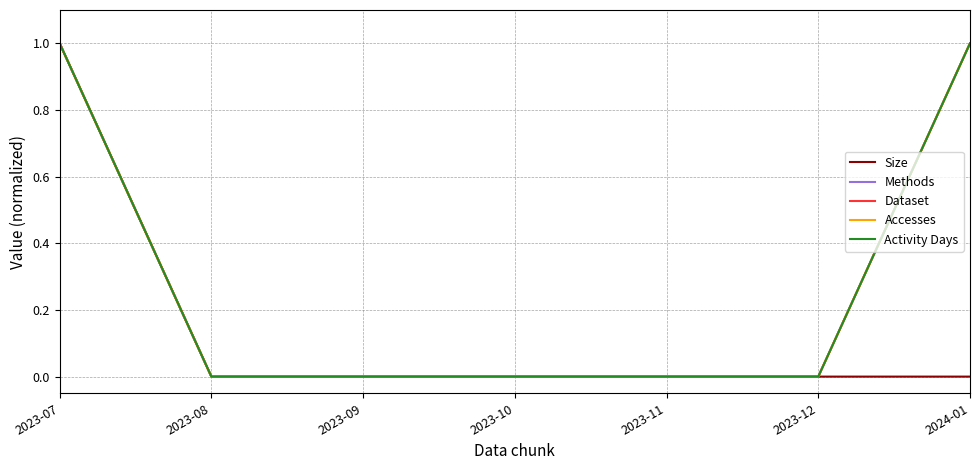

List the series in order of their peak value, highest first.

Size, Methods, Dataset, Accesses, Activity Days